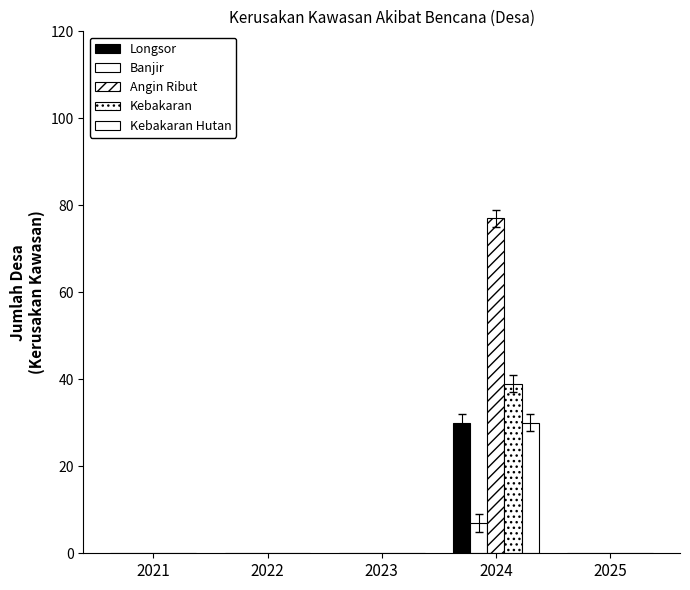

Count the number of categories in the chart.

5